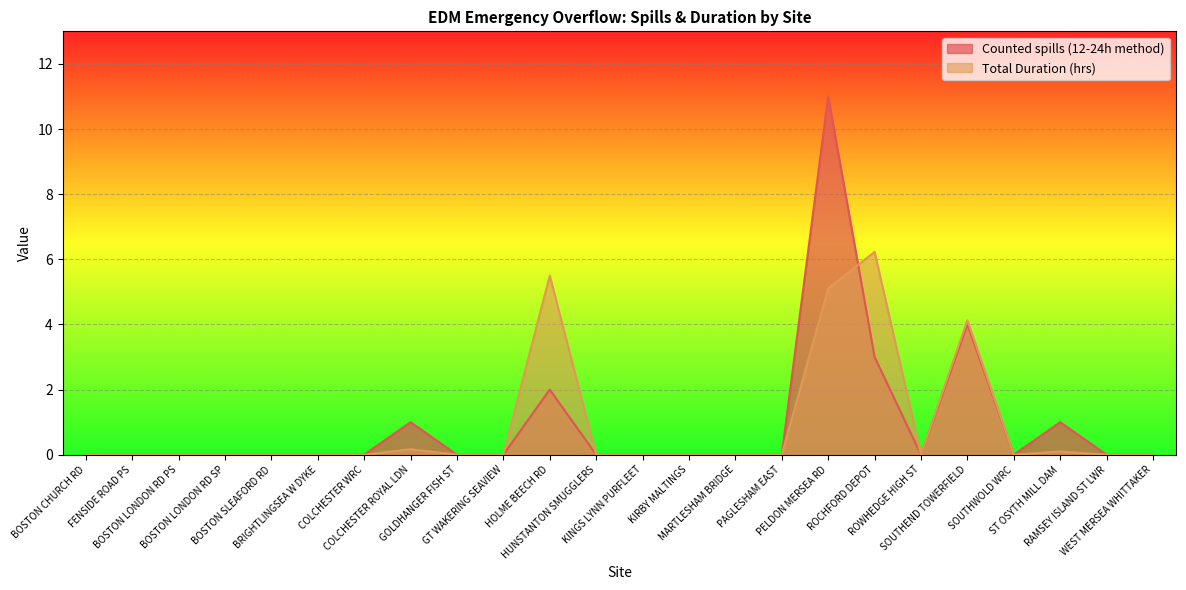

What is the total value across all series at ST OSYTH MILL DAM?

1.1